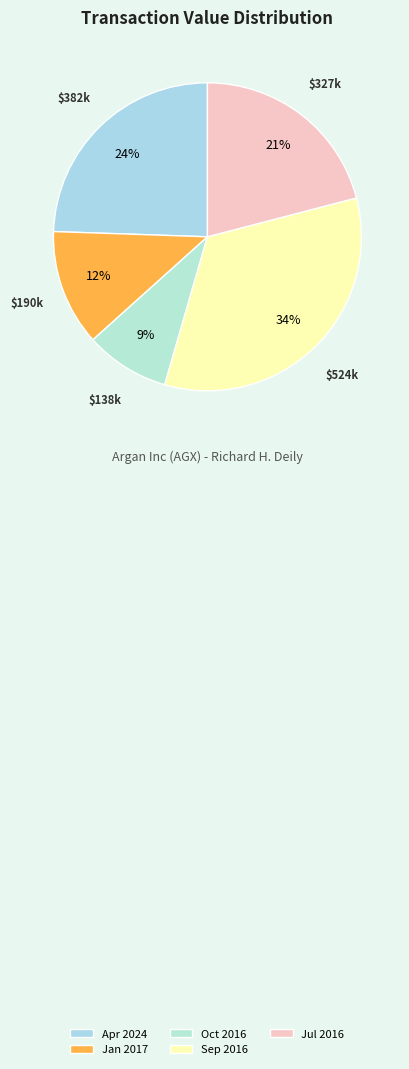

Which slice is the largest?

Sep 2016